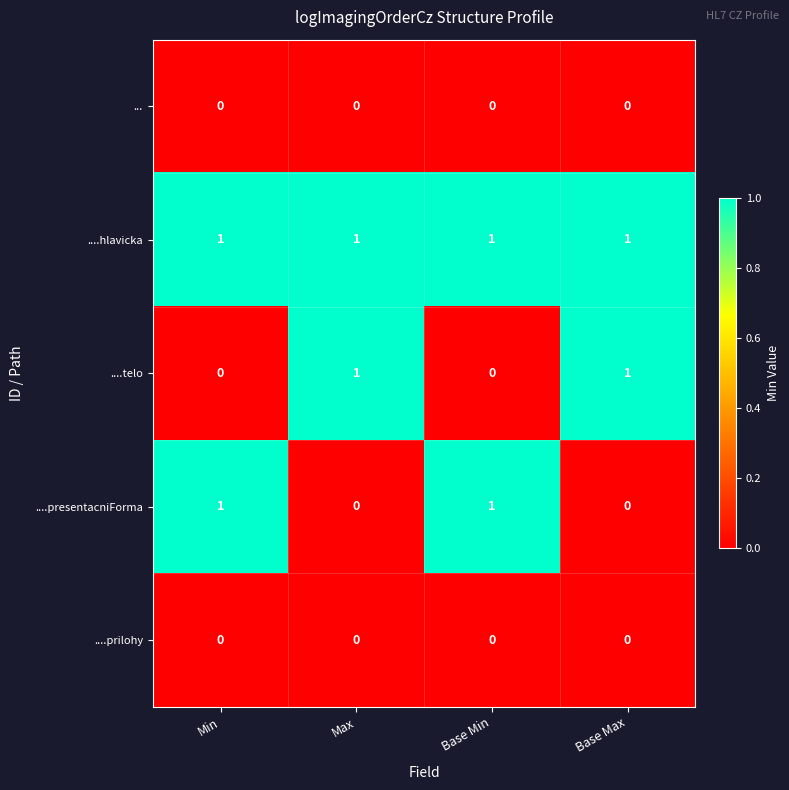

Which series has the largest total across all categories?

....hlavicka